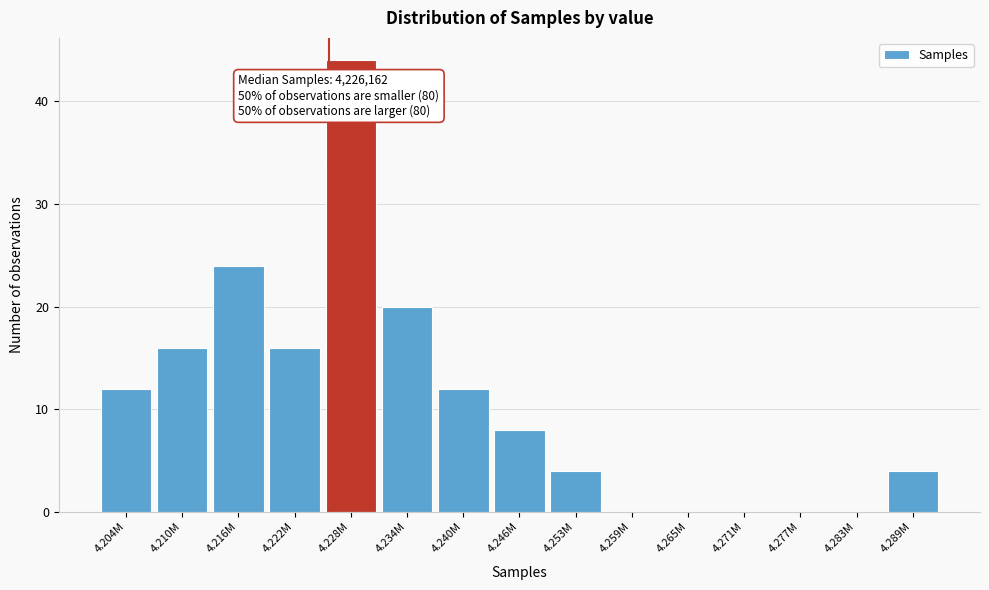

Reading left to right, extract all data points from this chart.

4.204M=12	4.210M=16	4.216M=24	4.222M=16	4.228M=44	4.234M=20	4.240M=12	4.246M=8	4.253M=4	4.259M=0	4.265M=0	4.271M=0	4.277M=0	4.283M=0	4.289M=4